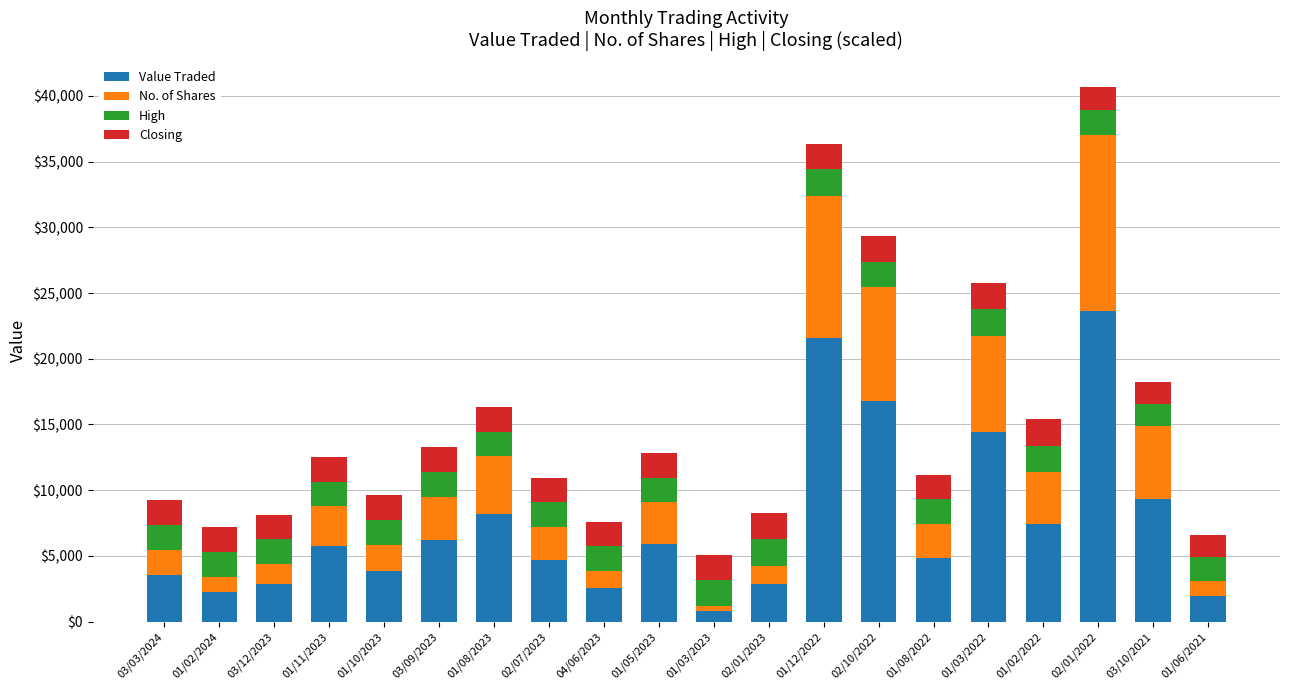

At which label does Value Traded reach its peak?

02/01/2022